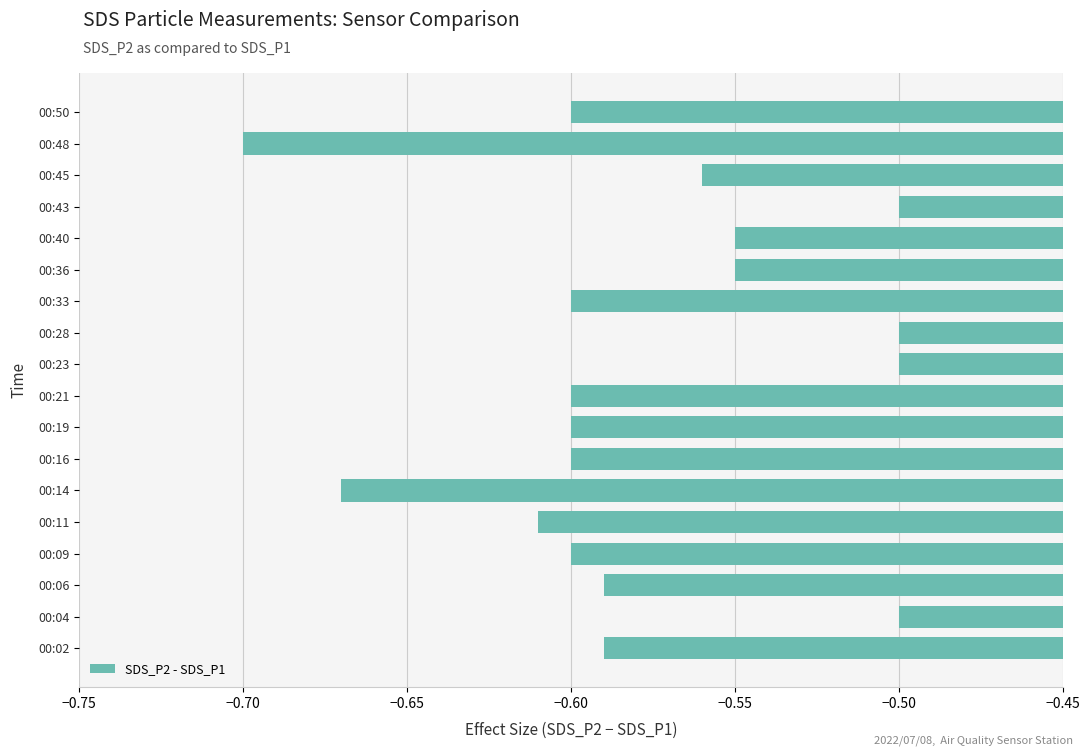

What is the change in value from 00:14 to 00:50?

+0.1